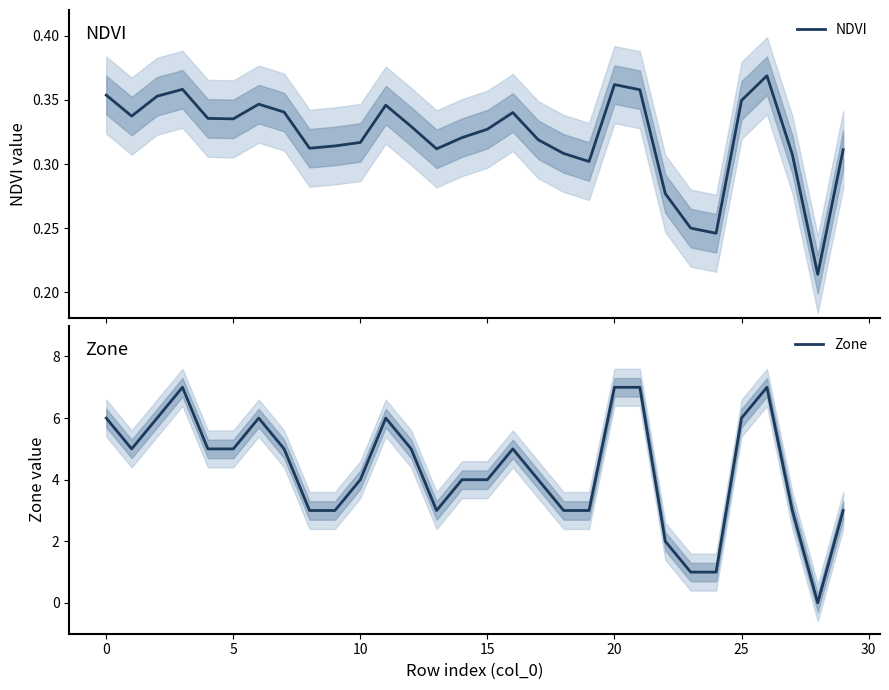

What is the highest value of the Zone series?

7